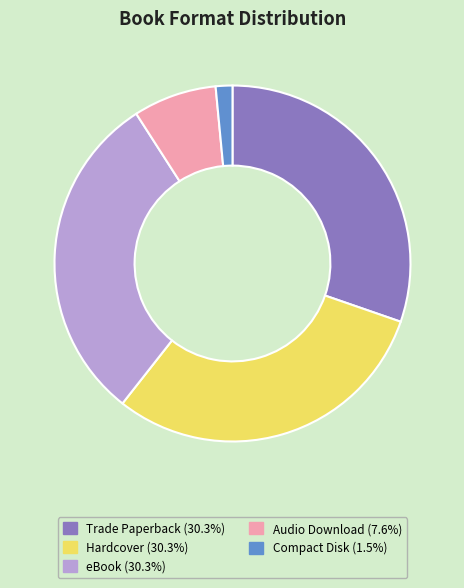

Is it true that Audio Download is 8% of the pie?

True